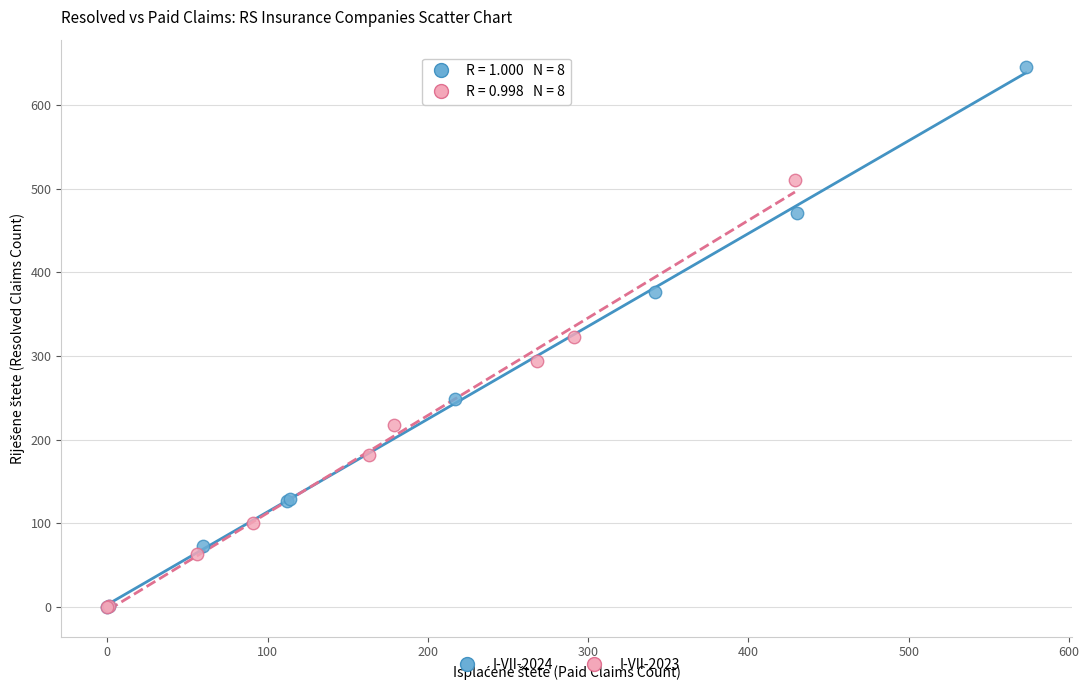

Which series reaches the maximum Y coordinate?

I-VII-2024